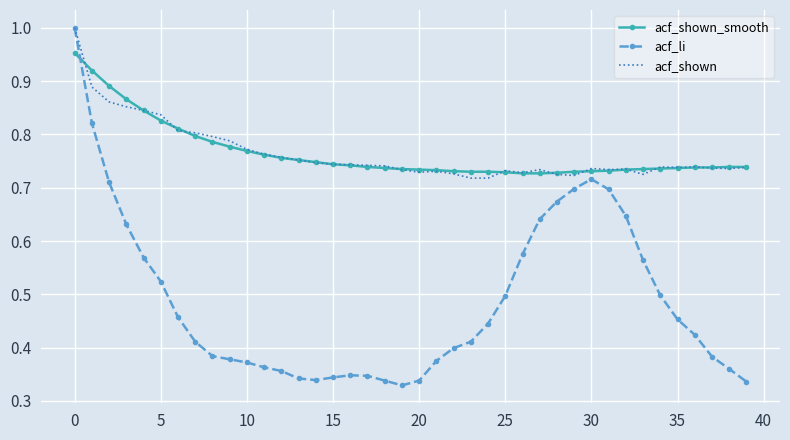

What are all the series names shown in the legend?

acf_shown_smooth, acf_li, acf_shown